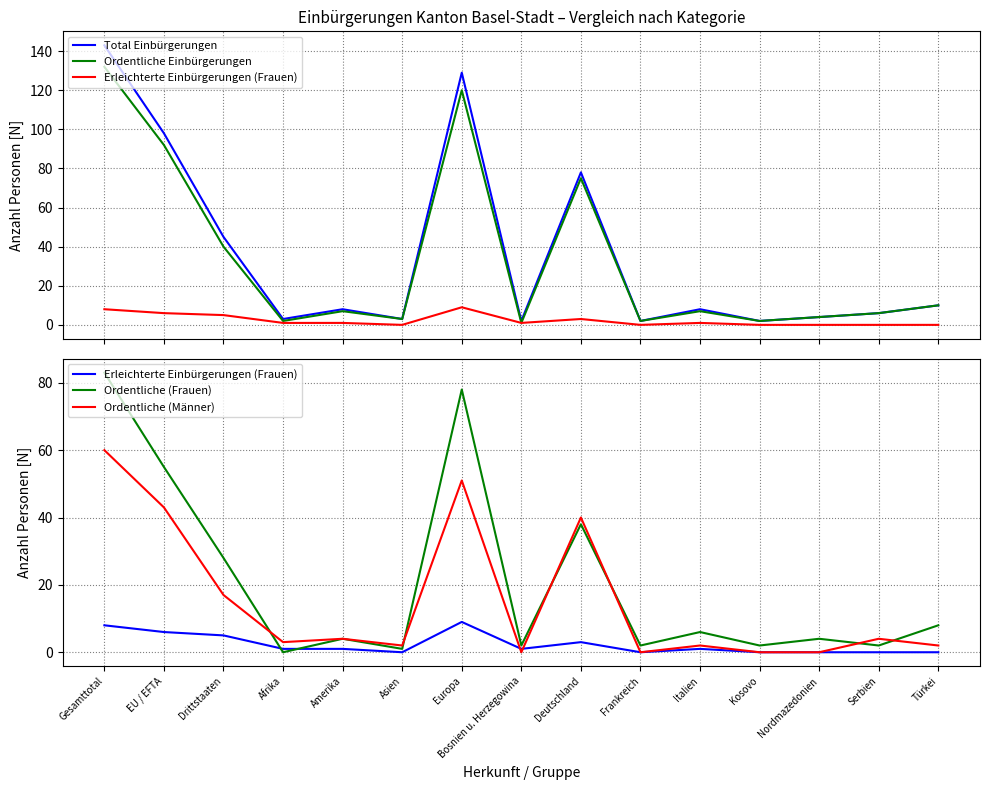

At which category is the sum across all series the highest?

Gesamttotal